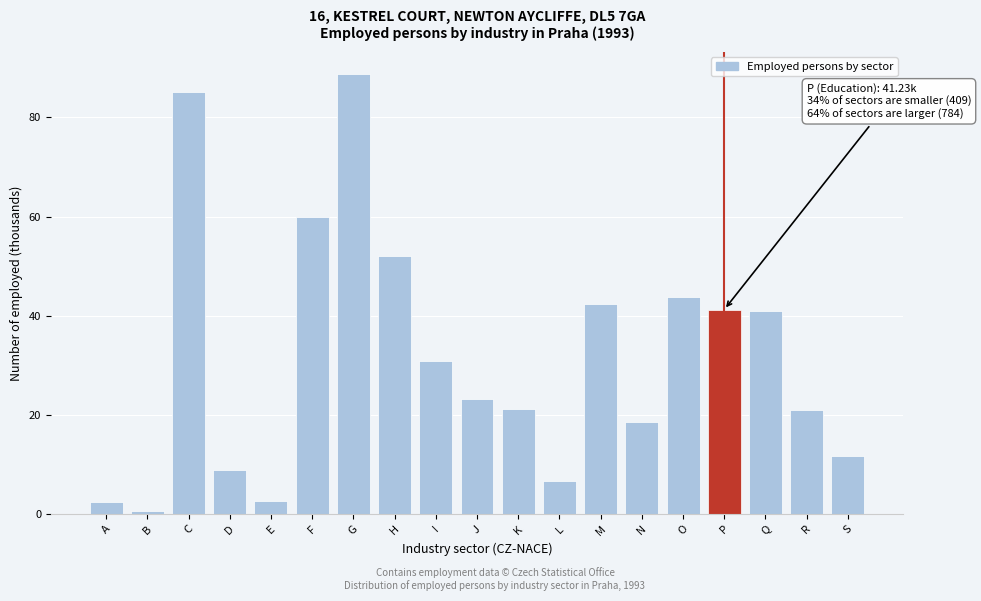

What is the value of the 16th bar from the left?

41.2